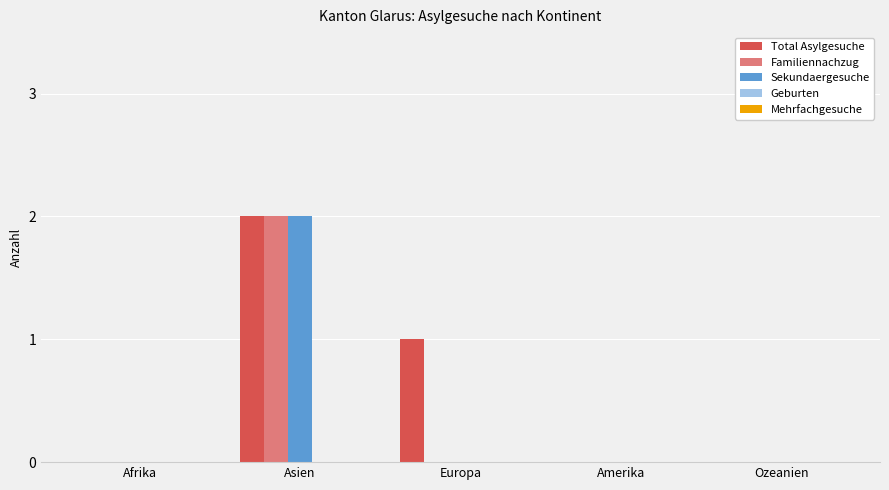

Which series has the largest total across all categories?

Total Asylgesuche